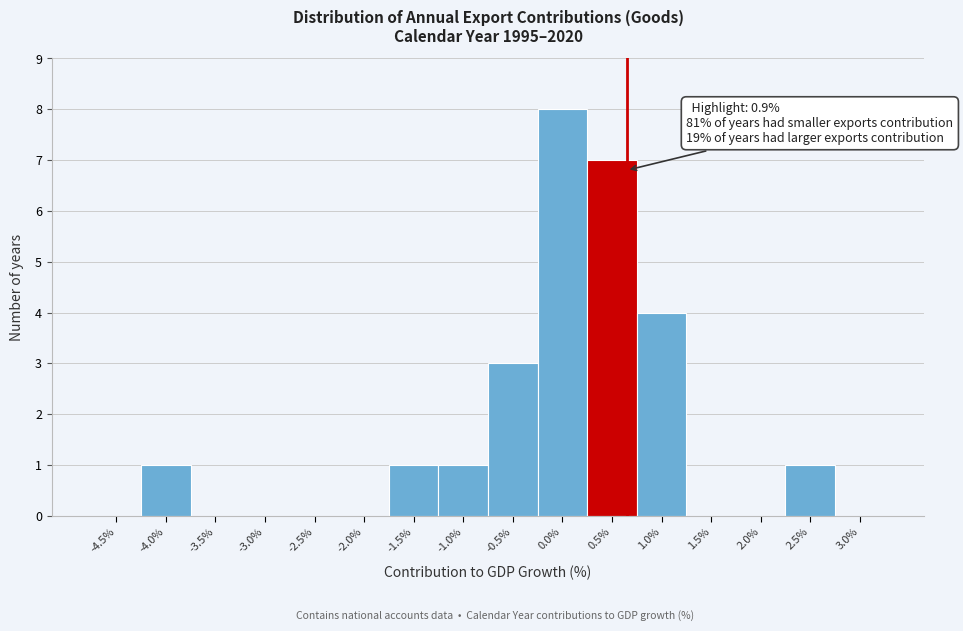

Reading right to left, list all the values displayed in this chart.

3.0%=0	2.5%=1	2.0%=0	1.5%=0	1.0%=4	0.5%=7	0.0%=8	-0.5%=3	-1.0%=1	-1.5%=1	-2.0%=0	-2.5%=0	-3.0%=0	-3.5%=0	-4.0%=1	-4.5%=0